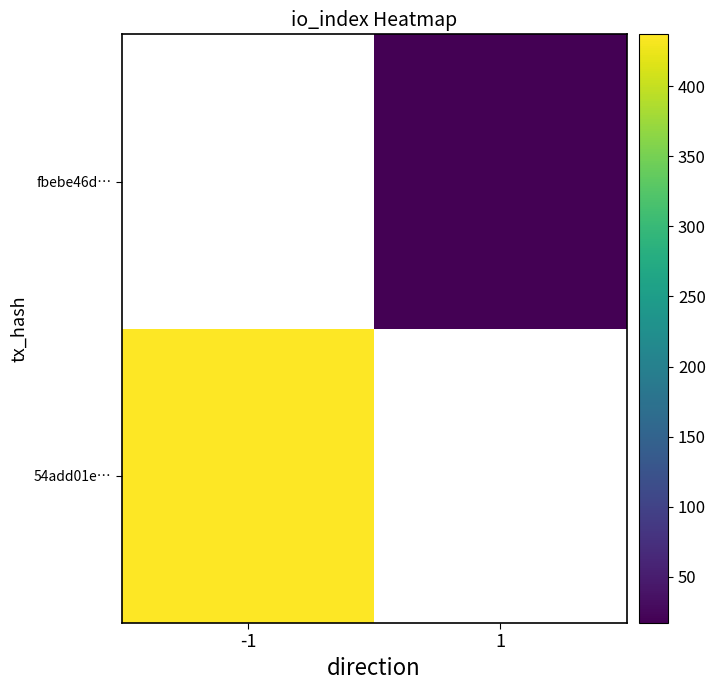

At which category does the chart reach its peak across all series?

-1